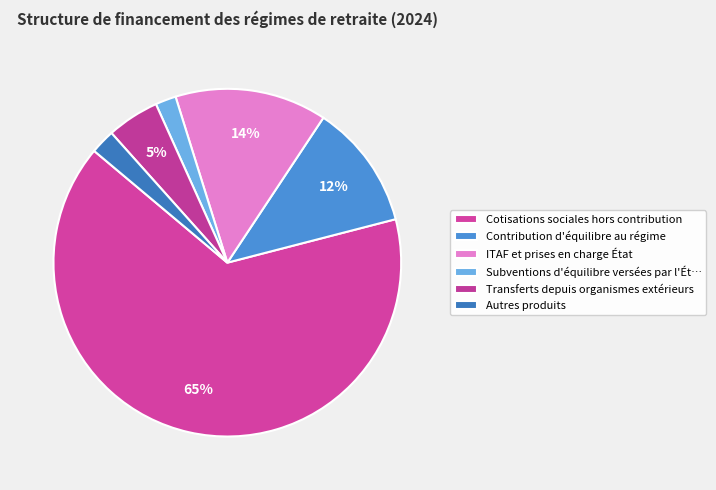

Which slice is the largest?

Cotisations sociales hors contribution